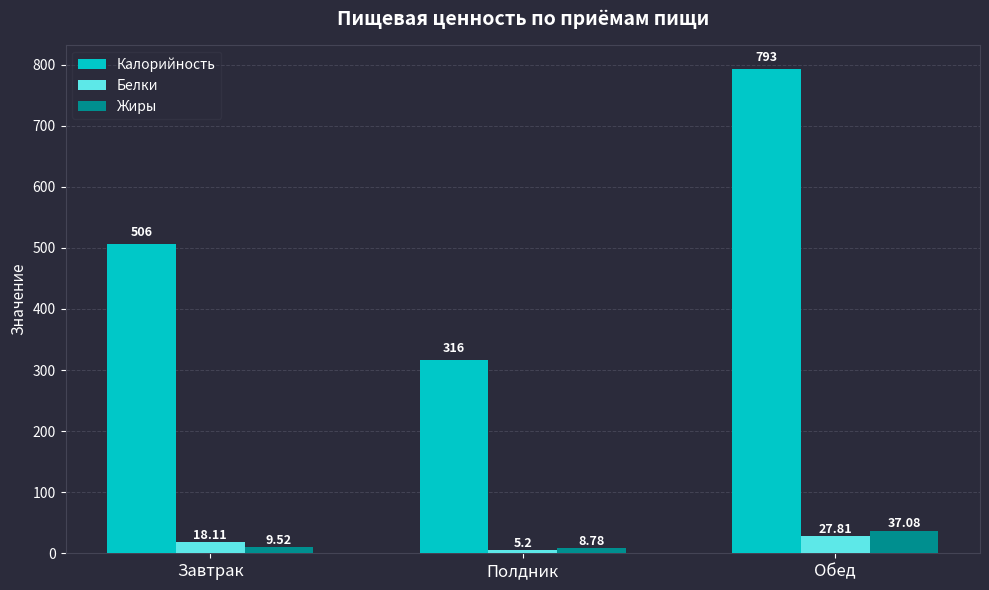

Is the value of Калорийность at Обед greater than the value of Жиры at Полдник?

Yes